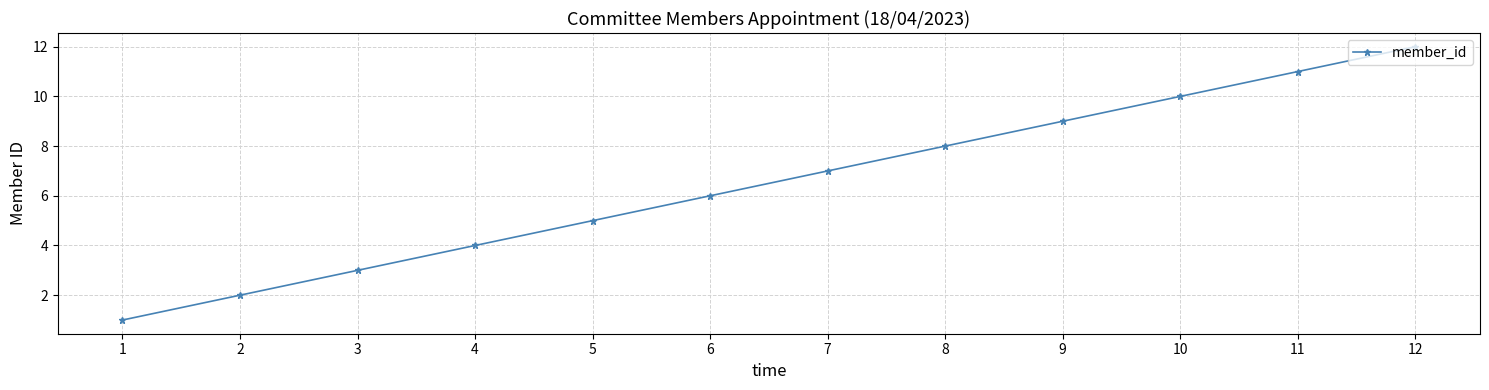

What is the value of the 7th point from the left?

7